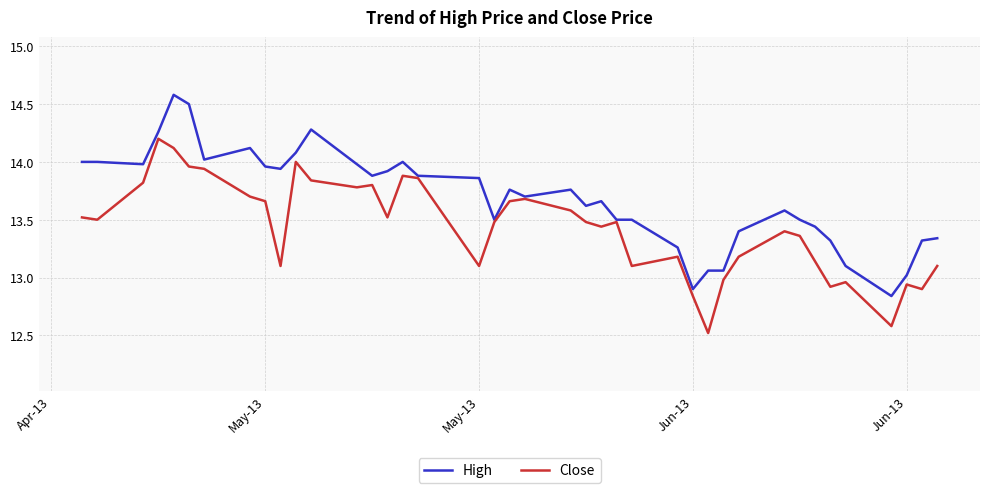

What is the greatest value displayed?

14.6